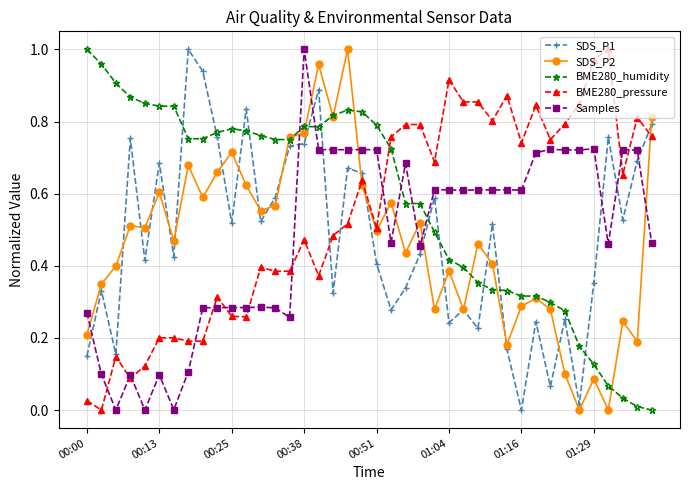

How many times do BME280_humidity and Samples cross each other?

5